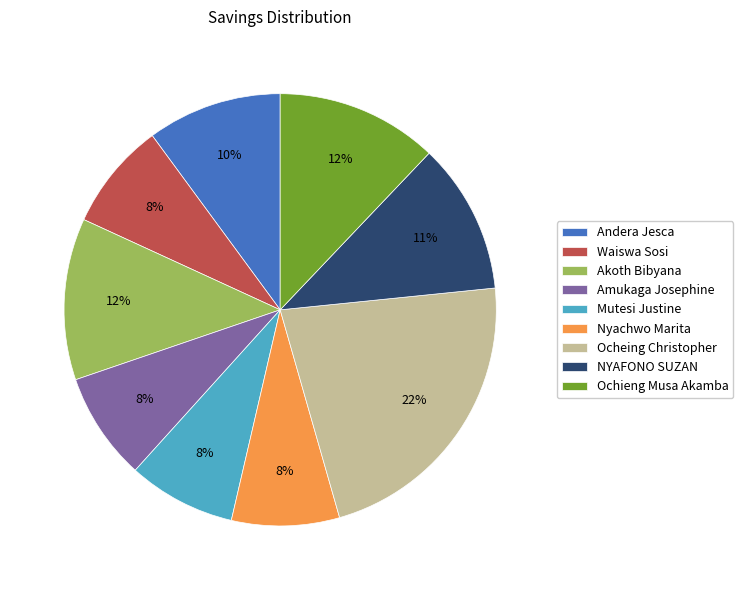

What is the ratio of the value at Waiswa Sosi to the value at Ocheing Christopher?

0.4